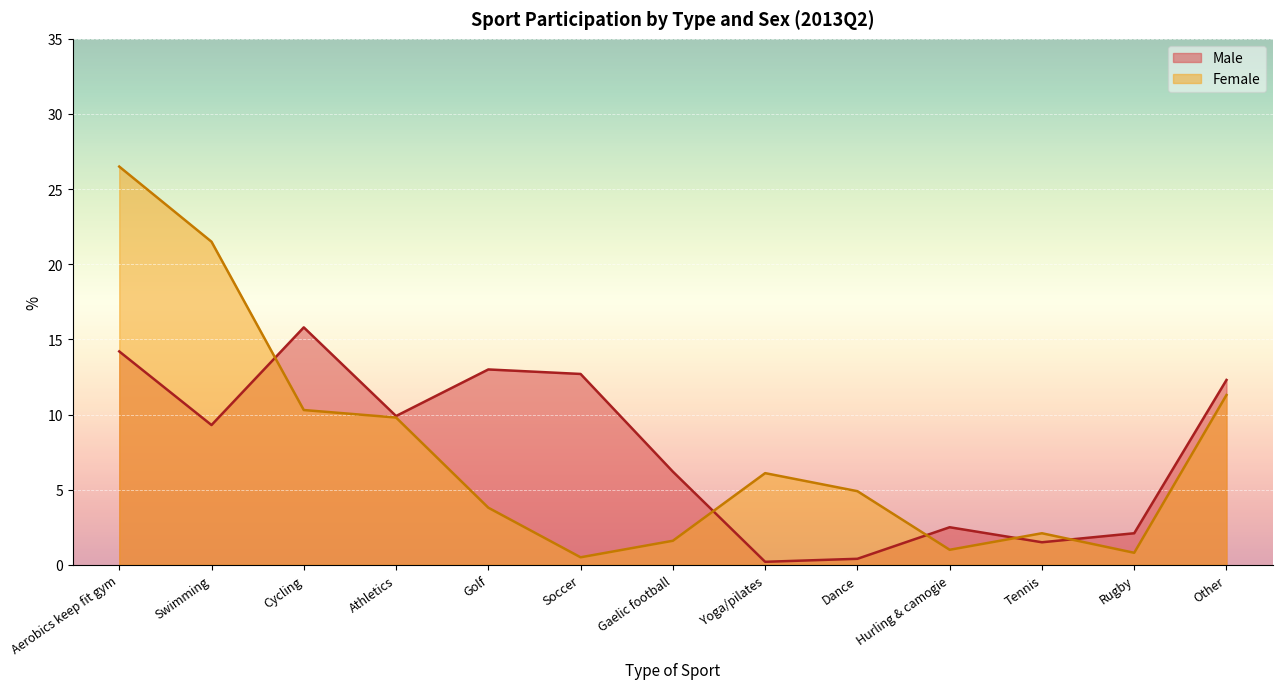

After their last crossing, which series has the higher values: Female or Male?

Male